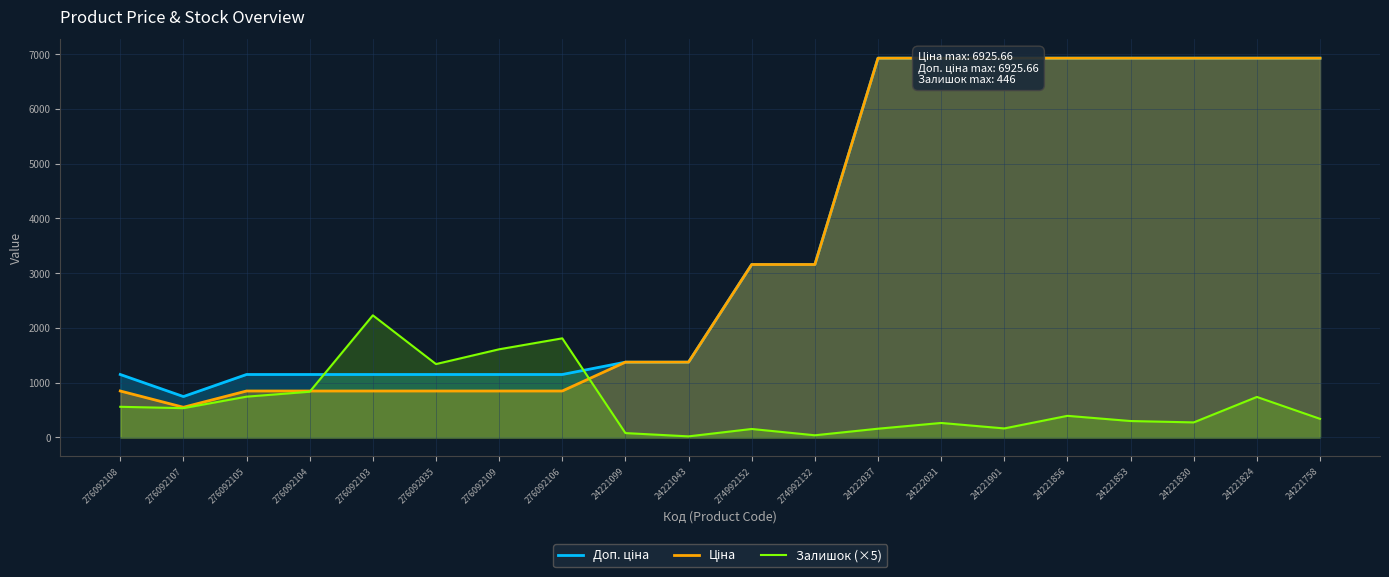

What is the spread (max minus min) of values at 24221043?

1355.4